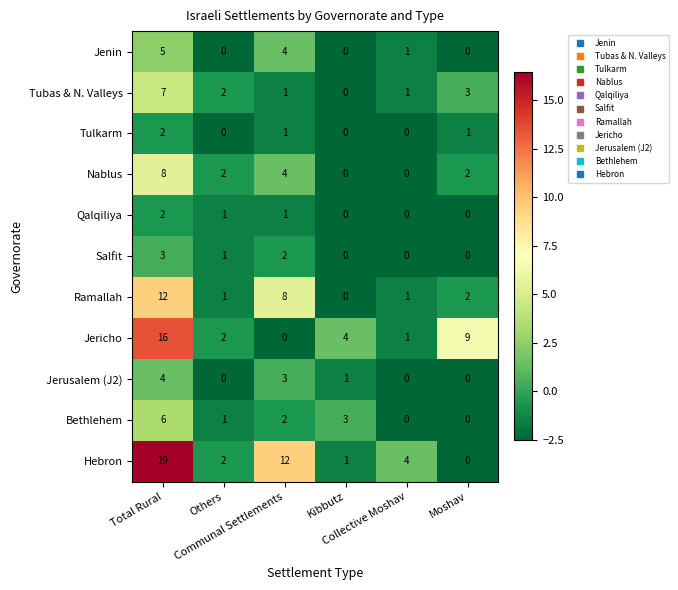

How many categories are shown in the chart?

6